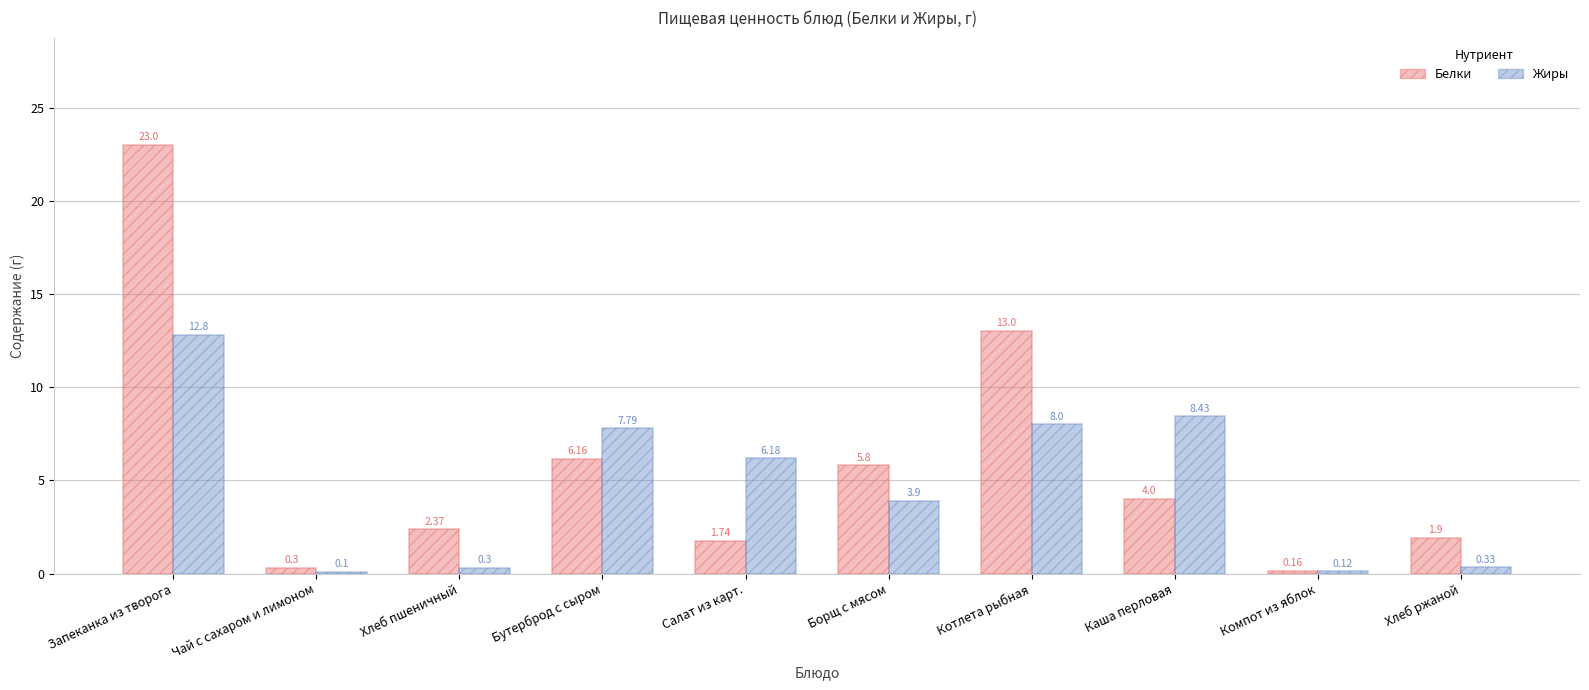

Between Хлеб пшеничный and Каша перловая, which series saw the biggest shift?

Жиры